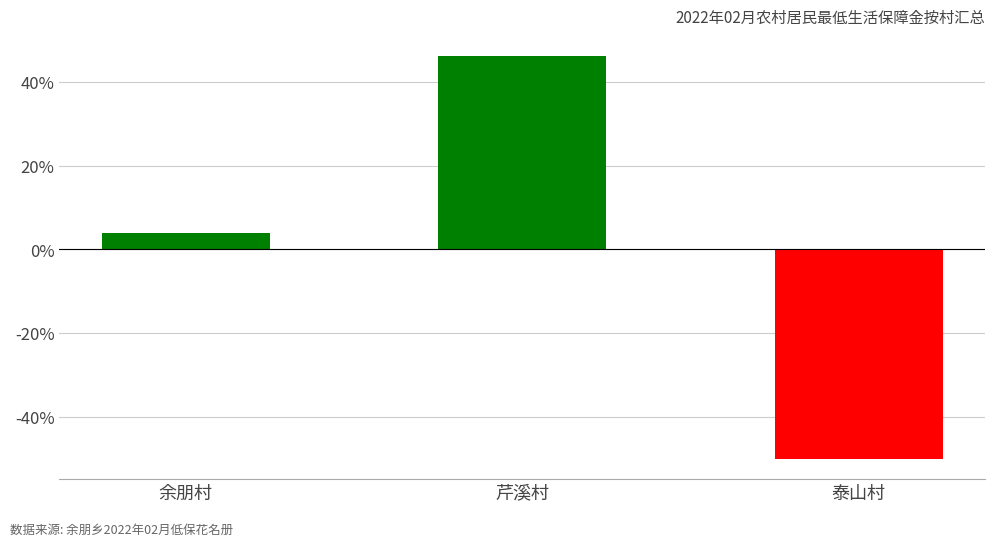

At which label does the data first exceed 3?

余朋村